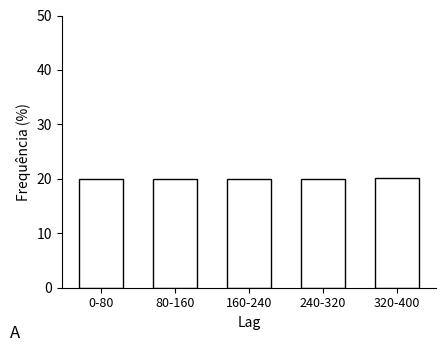

Reading left to right, transcribe all the data shown in this chart.

0-80=20.0	80-160=20.0	160-240=20.0	240-320=20.0	320-400=20.2